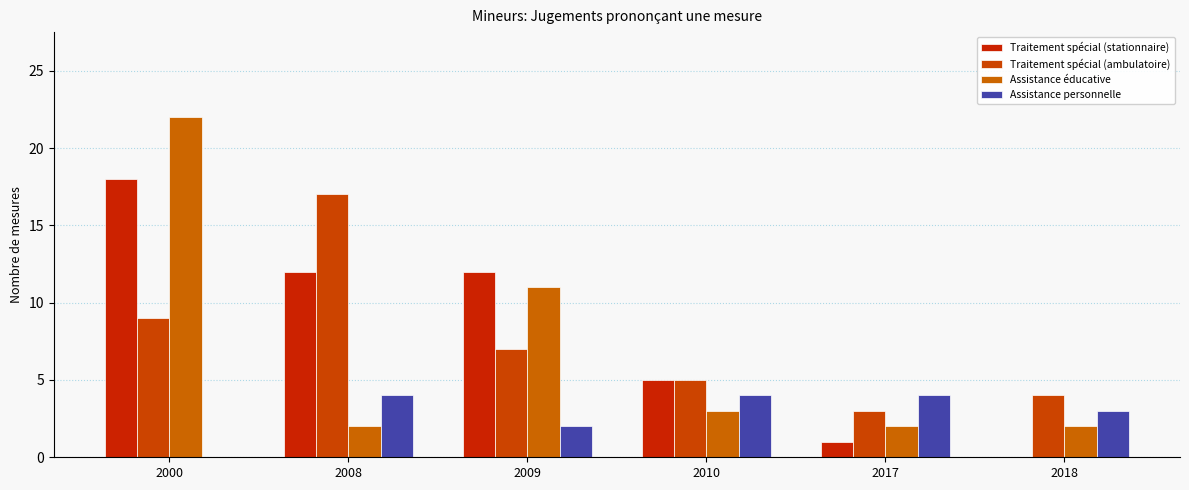

Is the value of Traitement spécial (stationnaire) at 2009 greater than the value of Traitement spécial (ambulatoire) at 2017?

Yes